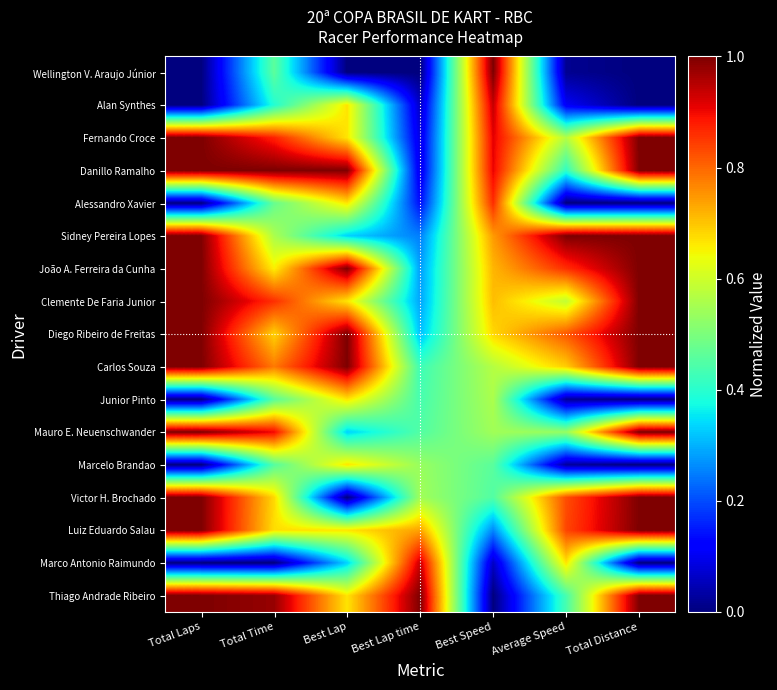

At which category is the sum across all series the highest?

Total Laps